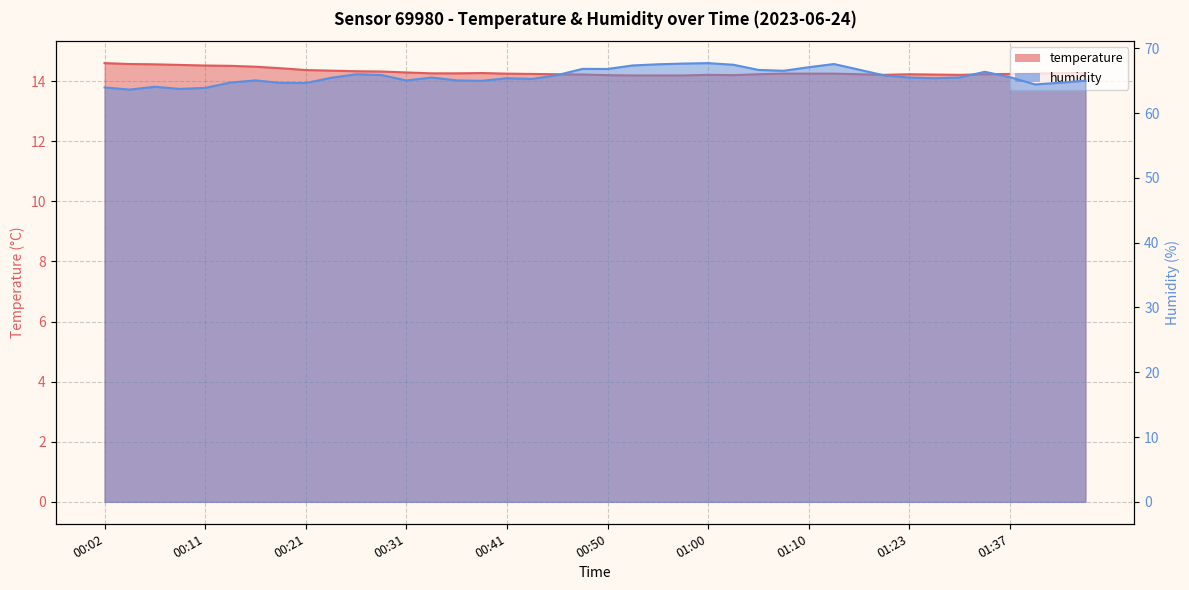

Reading left to right, extract all data points from this chart.

temperature: 00:02=14.6	00:04=14.6	00:07=14.6	00:09=14.5	00:11=14.5	00:14=14.5	00:16=14.5	00:19=14.4	00:21=14.4	00:24=14.3	00:26=14.3	00:29=14.3	00:31=14.3	00:33=14.3	00:36=14.3	00:38=14.3	00:41=14.2	00:43=14.2	00:46=14.2	00:48=14.2	00:50=14.2	00:53=14.2	00:55=14.2	00:58=14.2	01:00=14.2	01:03=14.2	01:05=14.2	01:08=14.2	01:10=14.2	01:13=14.2	01:15=14.2	01:18=14.2	01:23=14.2	01:29=14.2	01:32=14.2	01:34=14.2	01:37=14.2	01:40=14.2	01:42=14.3	01:45=14.3
humidity: 00:02=64.0	00:04=63.6	00:07=64.1	00:09=63.7	00:11=63.9	00:14=64.7	00:16=65.0	00:19=64.7	00:21=64.6	00:24=65.4	00:26=66.0	00:29=65.9	00:31=65.0	00:33=65.5	00:36=65.0	00:38=65.0	00:41=65.4	00:43=65.3	00:46=65.9	00:48=66.8	00:50=66.8	00:53=67.3	00:55=67.5	00:58=67.6	01:00=67.7	01:03=67.5	01:05=66.7	01:08=66.5	01:10=67.1	01:13=67.6	01:15=66.7	01:18=65.8	01:23=65.5	01:29=65.4	01:32=65.5	01:34=66.4	01:37=65.5	01:40=64.4	01:42=64.7	01:45=65.0